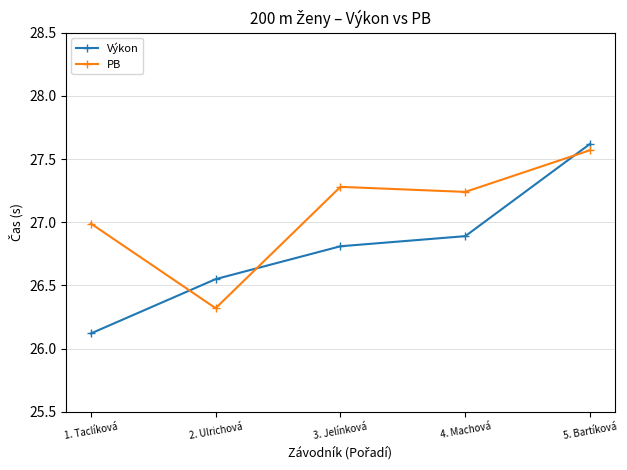

Which series has the largest total across all categories?

PB